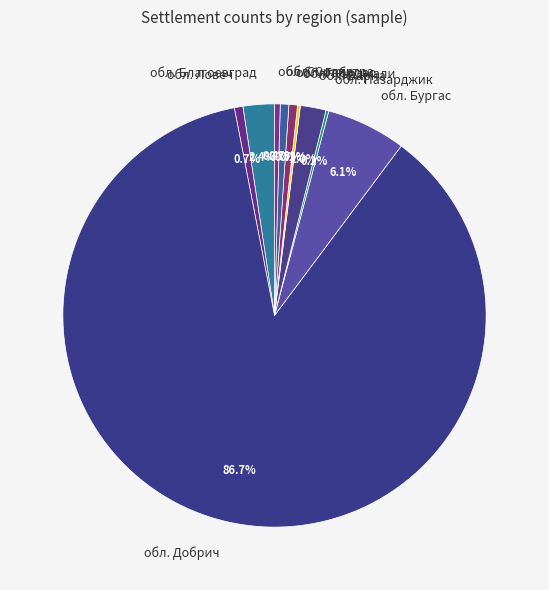

Which category has the biggest portion of the pie?

обл. Добрич